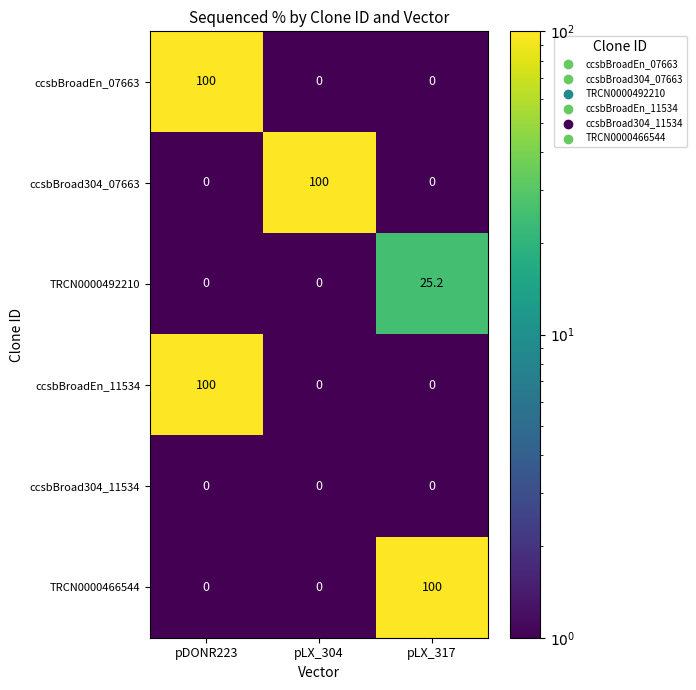

True or false: TRCN0000492210 has a value of 25.2 at pLX_317.

True